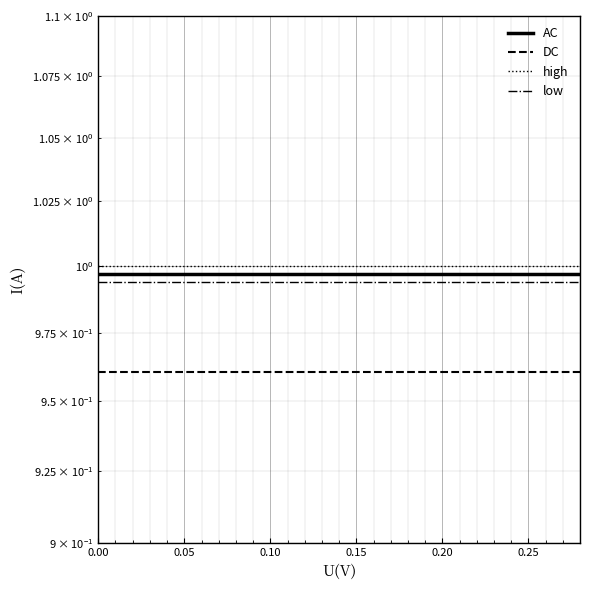

Which series has the largest total across all categories?

high